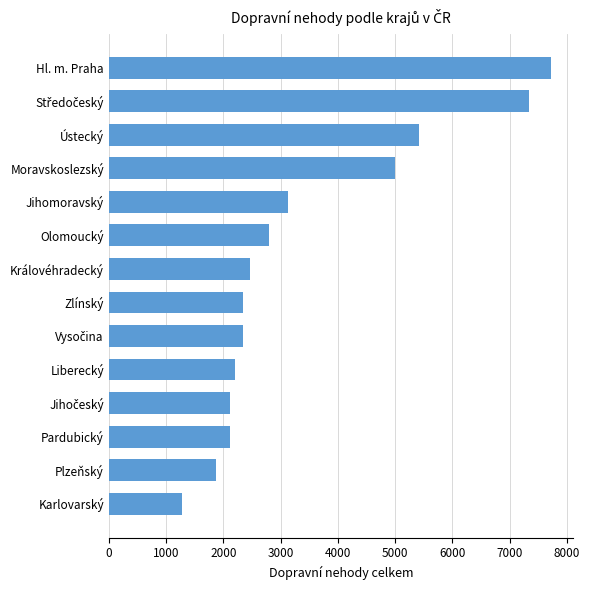

What is the smallest value displayed?

1280